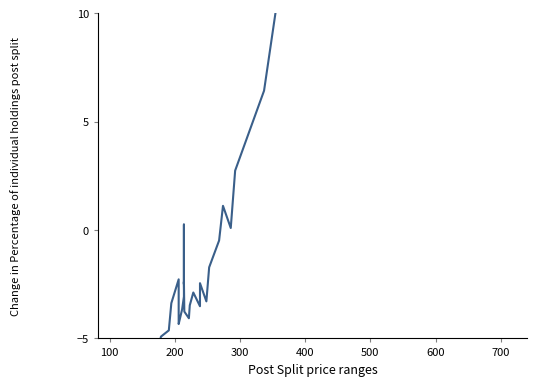

How many interior local valleys (lower than both neighbors) does the data have?

6